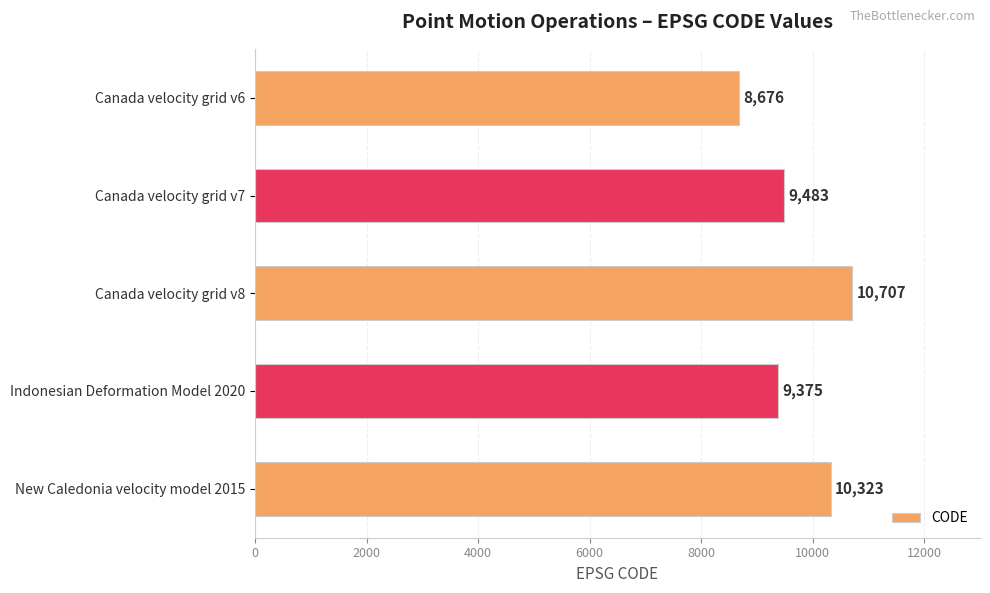

Rank the categories by value from highest to lowest.

Canada velocity grid v8, New Caledonia velocity model 2015, Canada velocity grid v7, Indonesian Deformation Model 2020, Canada velocity grid v6